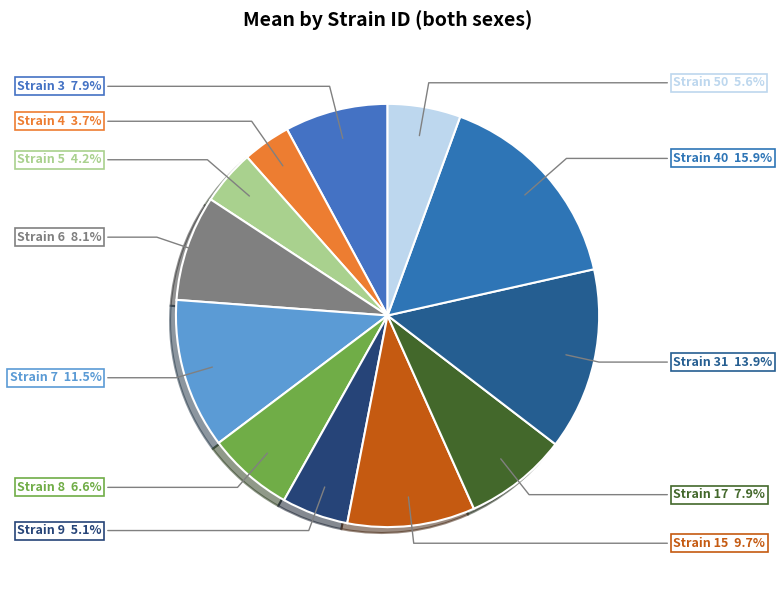

How many slices are in this pie chart?

12